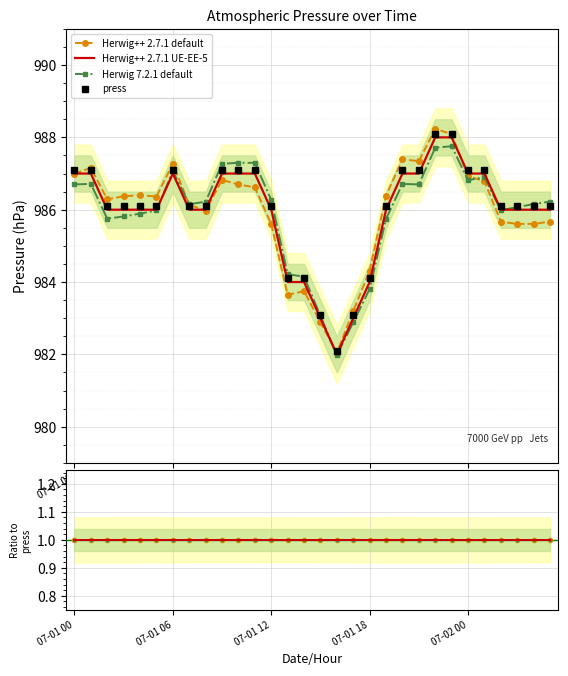

How many data points does each series have?

30